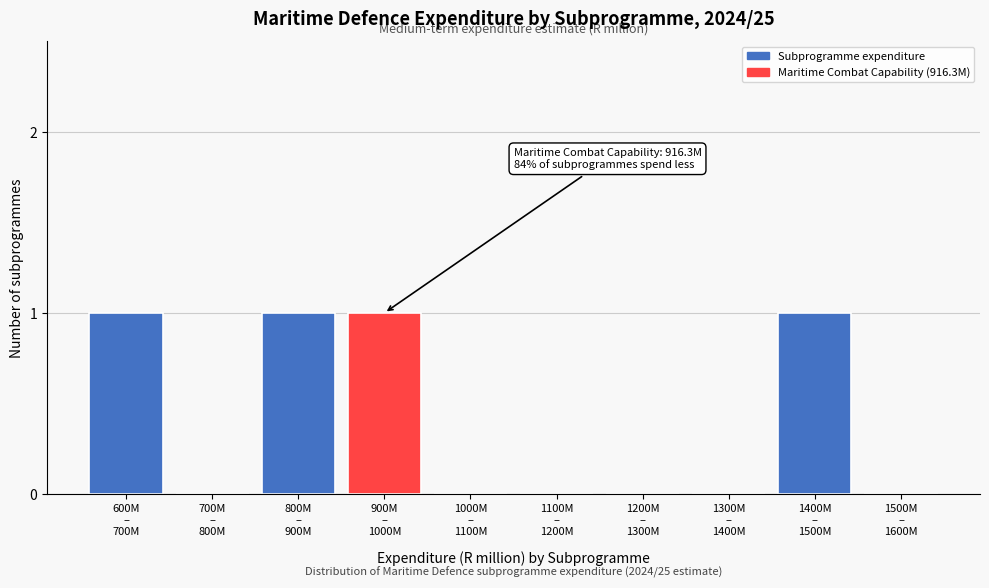

What is the sum of all values?

4